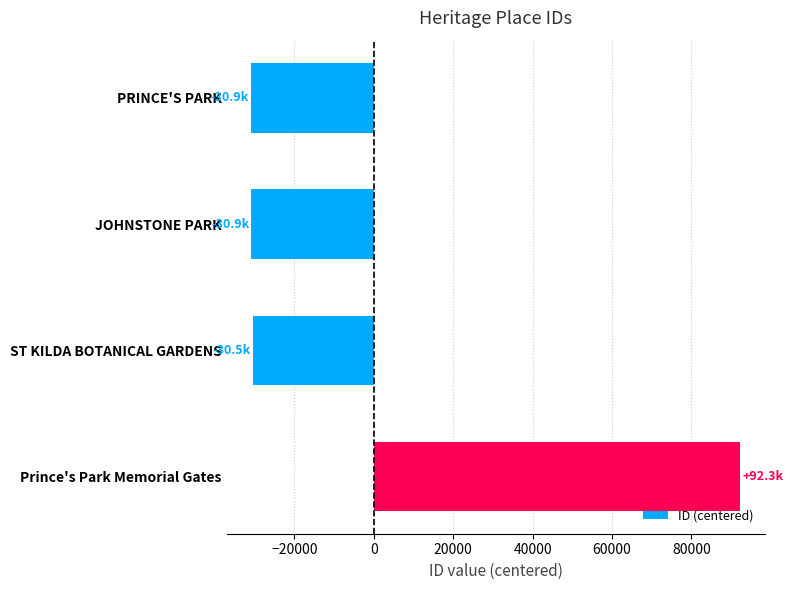

What is the difference between the maximum and minimum values?

123247.0